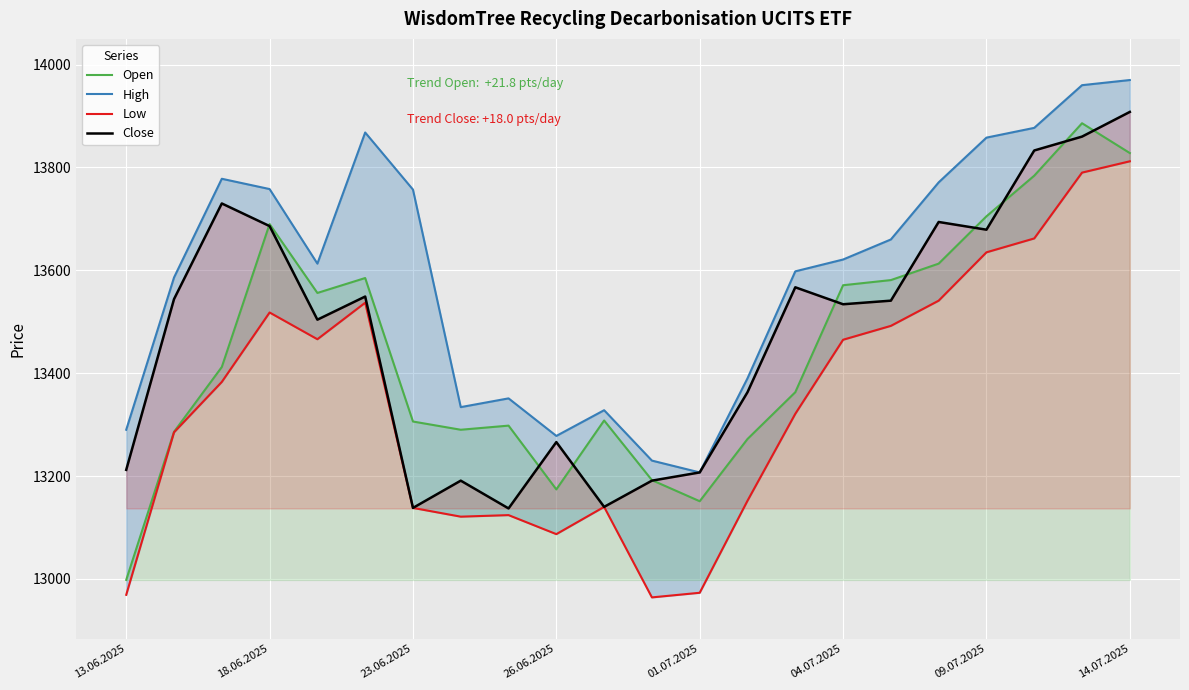

What value does the High series have at 13.06.2025, to the nearest 10?

13290